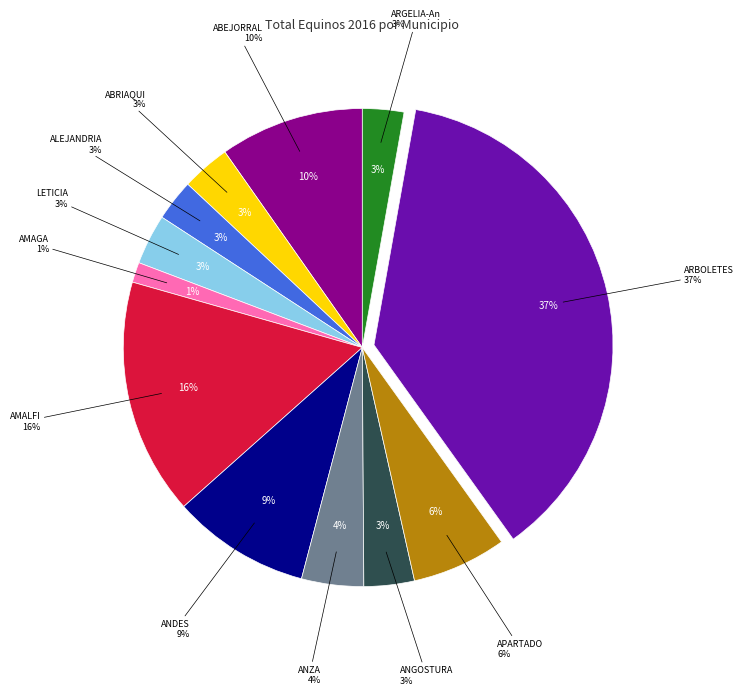

How many segments does this pie chart have?

12